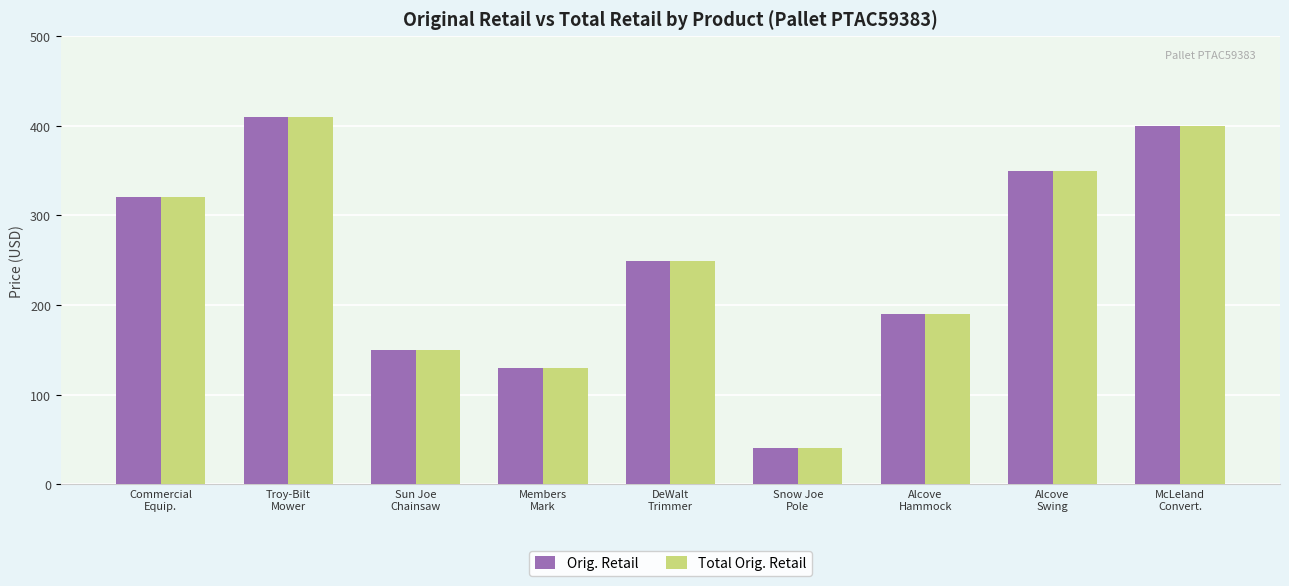

Are the bars horizontal?

No